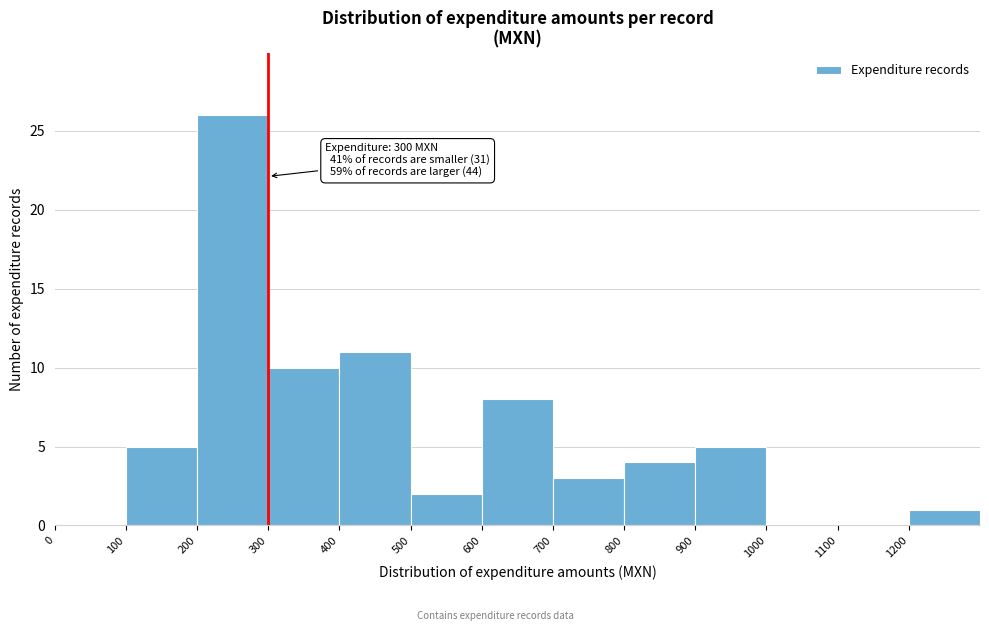

Which range on the x-axis has the tallest bar?

200 to 300